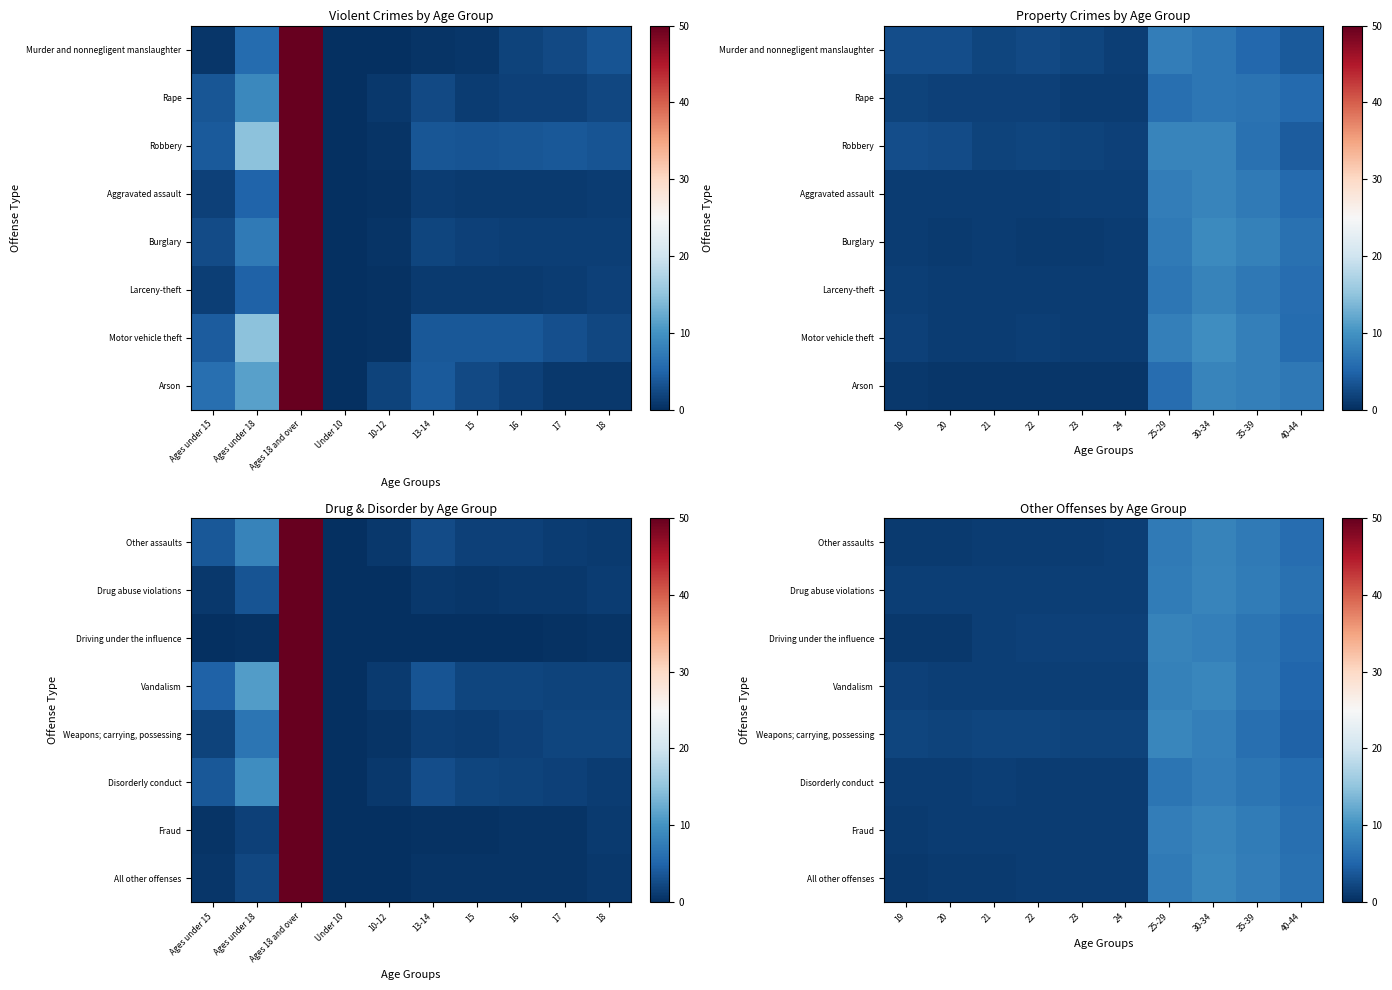

Rank the series at 19 from lowest to highest value.

Driving under the influence, All other offenses, Other assaults, Fraud, Disorderly conduct, Drug abuse violations, Vandalism, Weapons; carrying, possessing